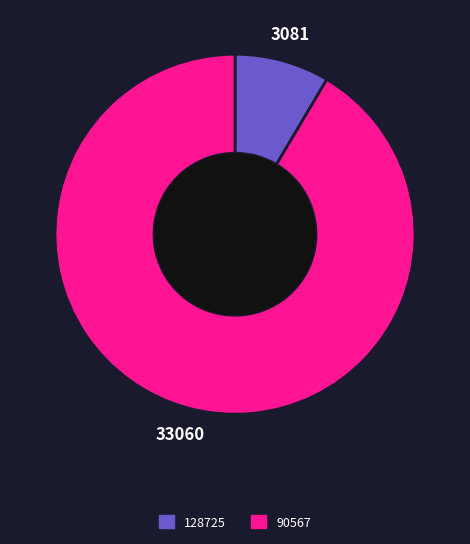

Is there any slice that represents more than half of the pie?

Yes